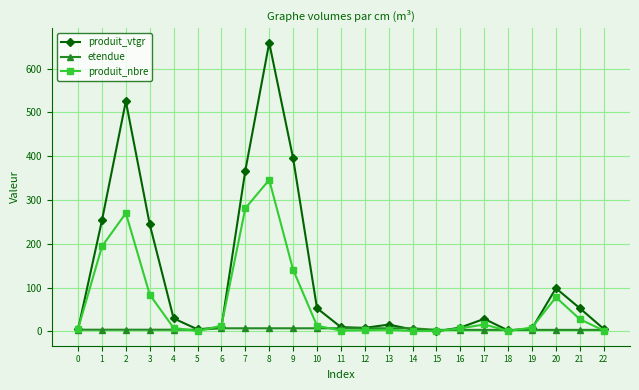

Is the value of etendue at 9 greater than the value of produit_vtgr at 8?

No